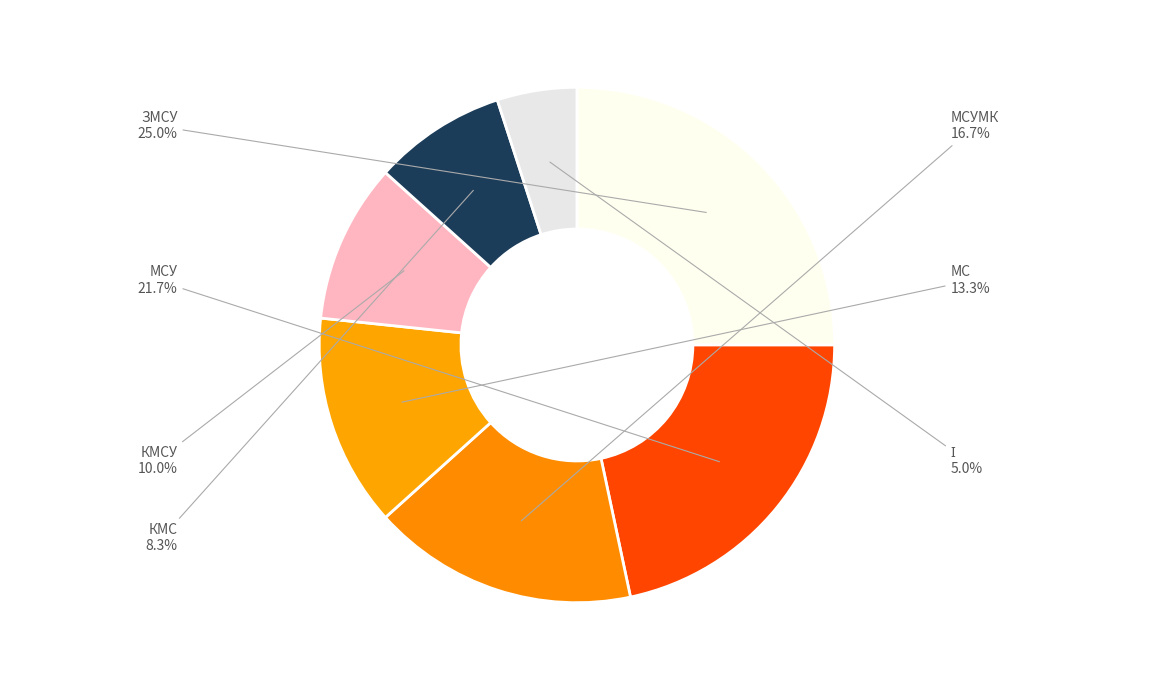

What percentage is the КМСУ slice, to the nearest percent?

10%